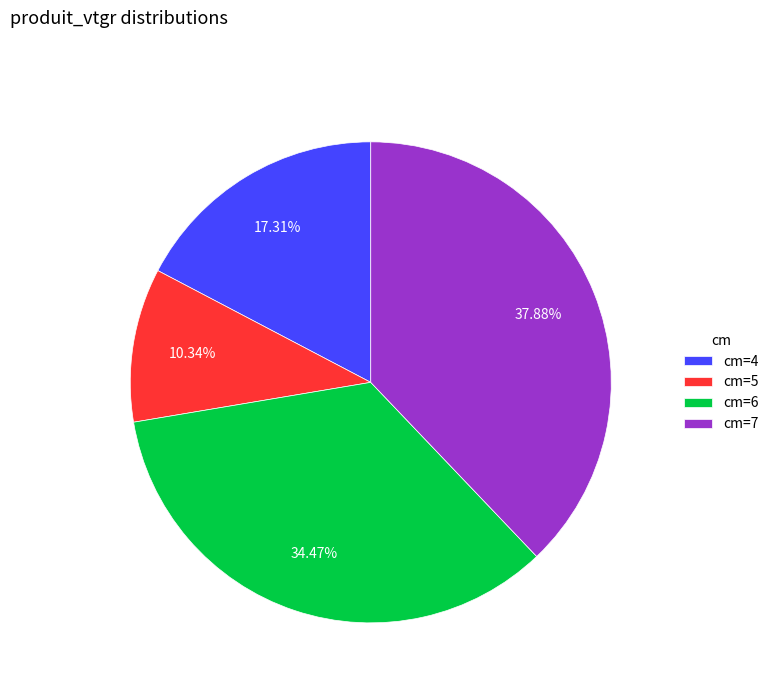

Which has a higher value, cm=6 or cm=5?

cm=6